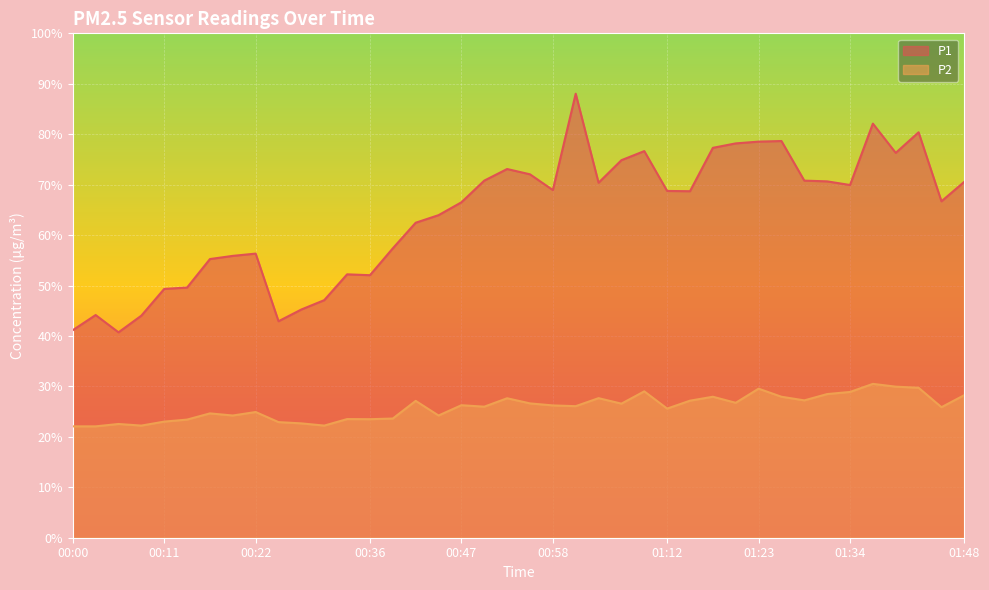

Reading right to left, list all the values displayed in this chart.

P1: 70.6	66.7	80.4	76.3	82.1	69.9	70.7	70.8	78.7	78.5	78.2	77.3	68.7	68.8	76.7	74.8	70.4	88.0	68.9	72.0	73.1	70.8	66.5	64.0	62.5	57.4	52.0	52.2	47.1	45.2	42.9	56.3	55.9	55.2	49.6	49.3	44.0	40.7	44.1	41.1
P2: 28.3	25.9	29.7	29.9	30.5	28.9	28.5	27.2	27.9	29.6	26.8	27.9	27.2	25.6	29.0	26.6	27.7	26.1	26.2	26.6	27.6	26.0	26.3	24.2	27.1	23.6	23.5	23.5	22.2	22.7	22.9	24.9	24.2	24.6	23.4	23.0	22.2	22.6	22.1	22.1